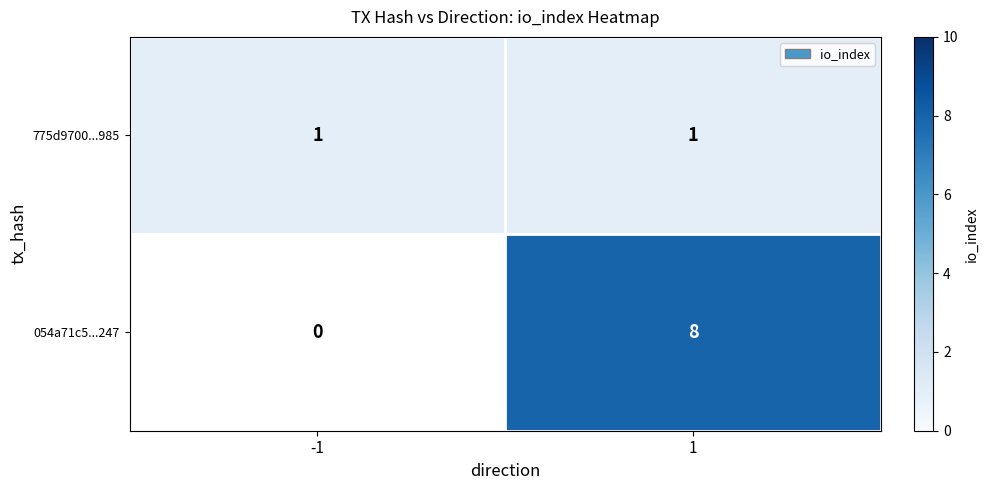

What is the difference between the highest and lowest values at 1?

7